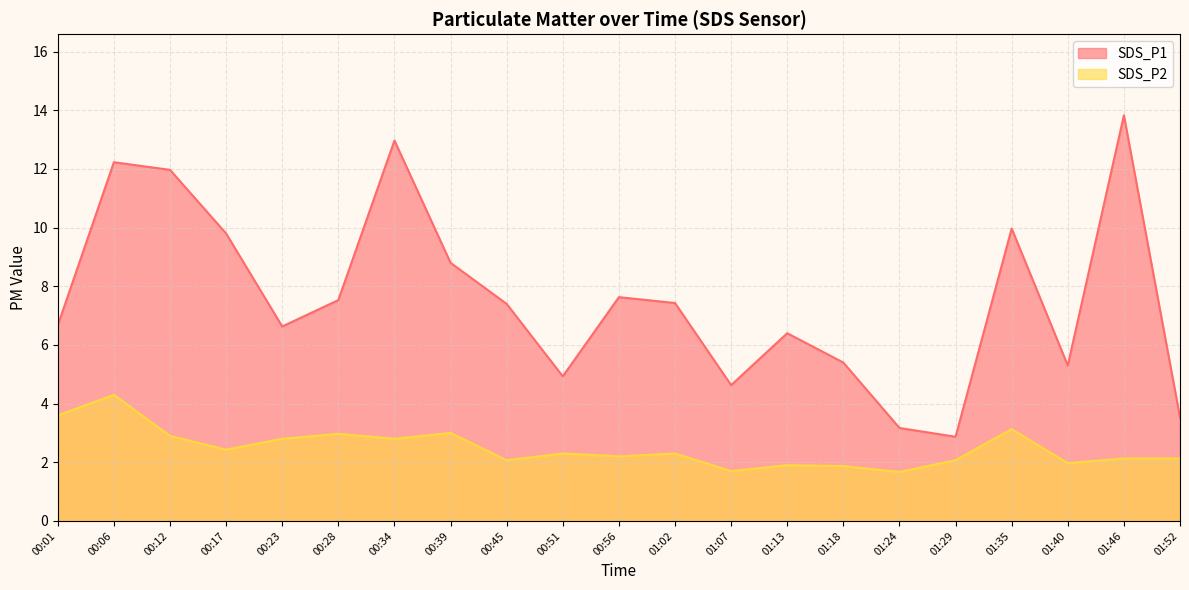

Which category has the highest value across all series?

01:46